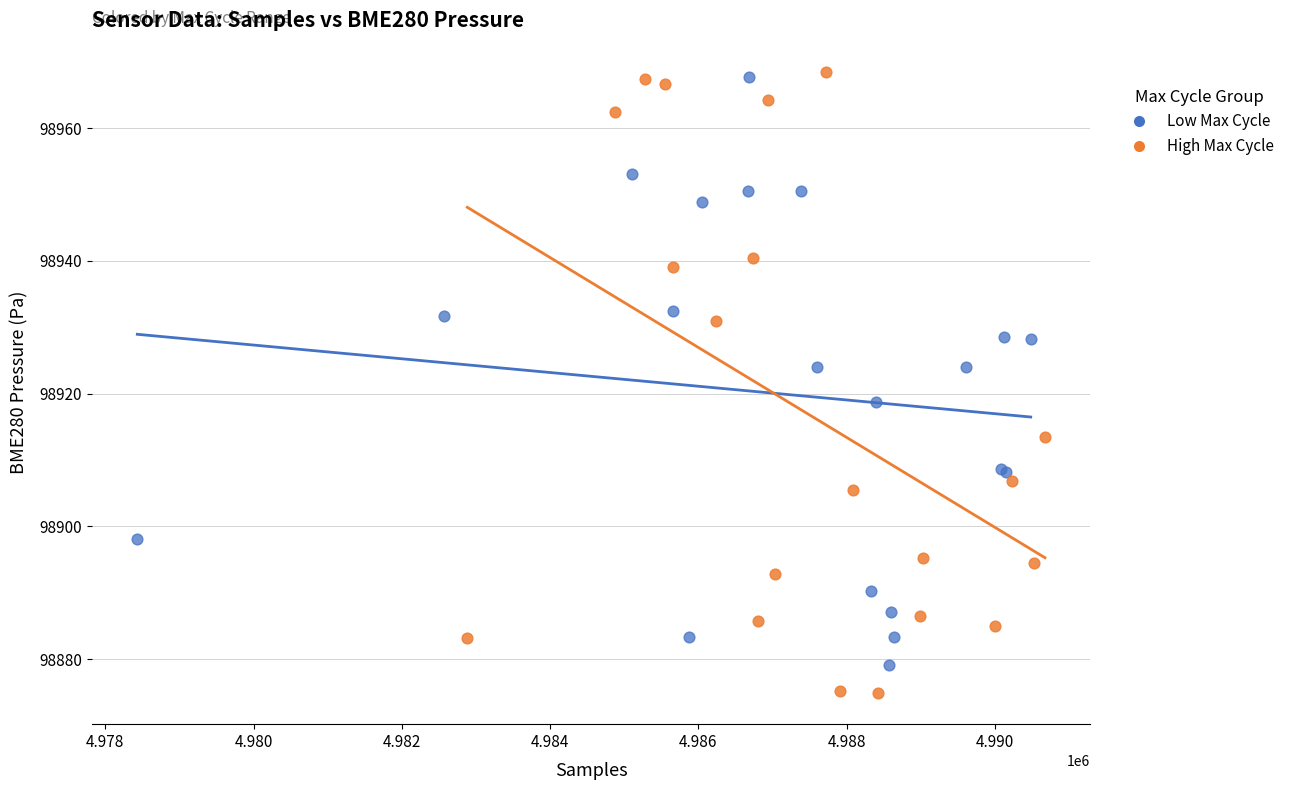

Which series has the widest spread of Y values?

High Max Cycle